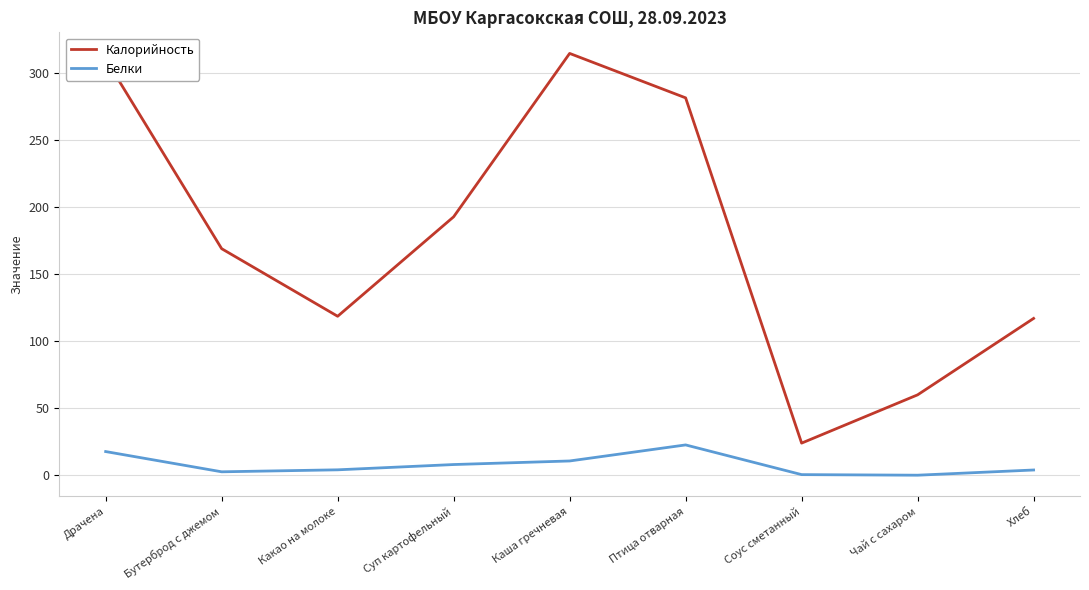

Between Драчена and Чай с сахаром, which series saw the biggest shift?

Калорийность